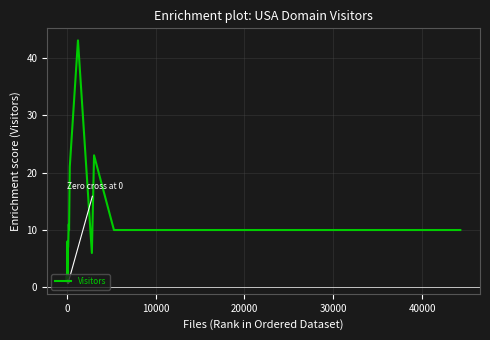

Count the number of categories in the chart.

37